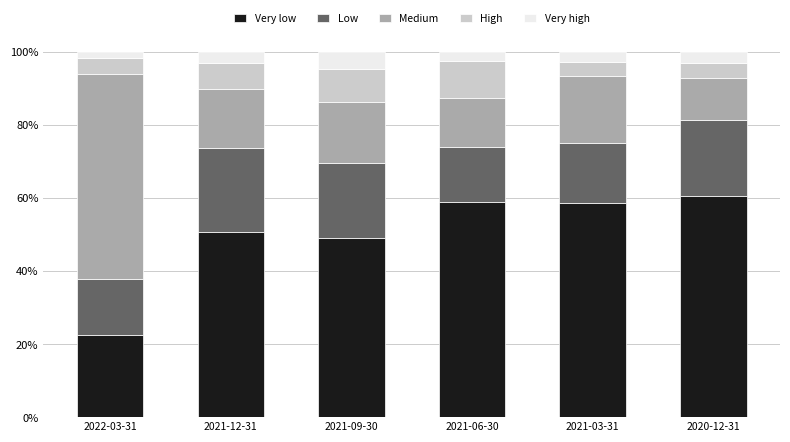

What is the total value across all series at 2021-06-30?

100.0